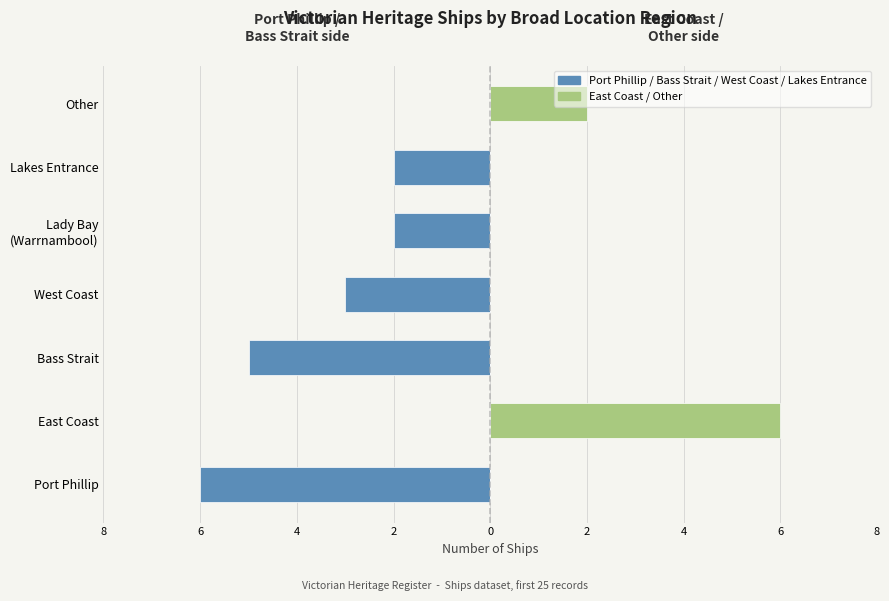

Reading left to right, extract all data points from this chart.

Port Phillip / Bass Strait / West Coast: -6	0	-5	-3	-2	-2	0
East Coast / Other: 0	6	0	0	0	0	2